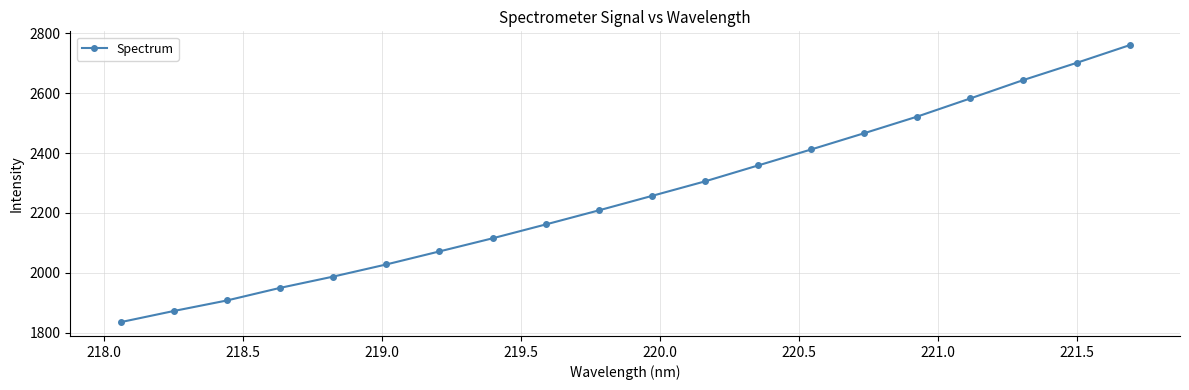

How many lines are shown in the chart?

1